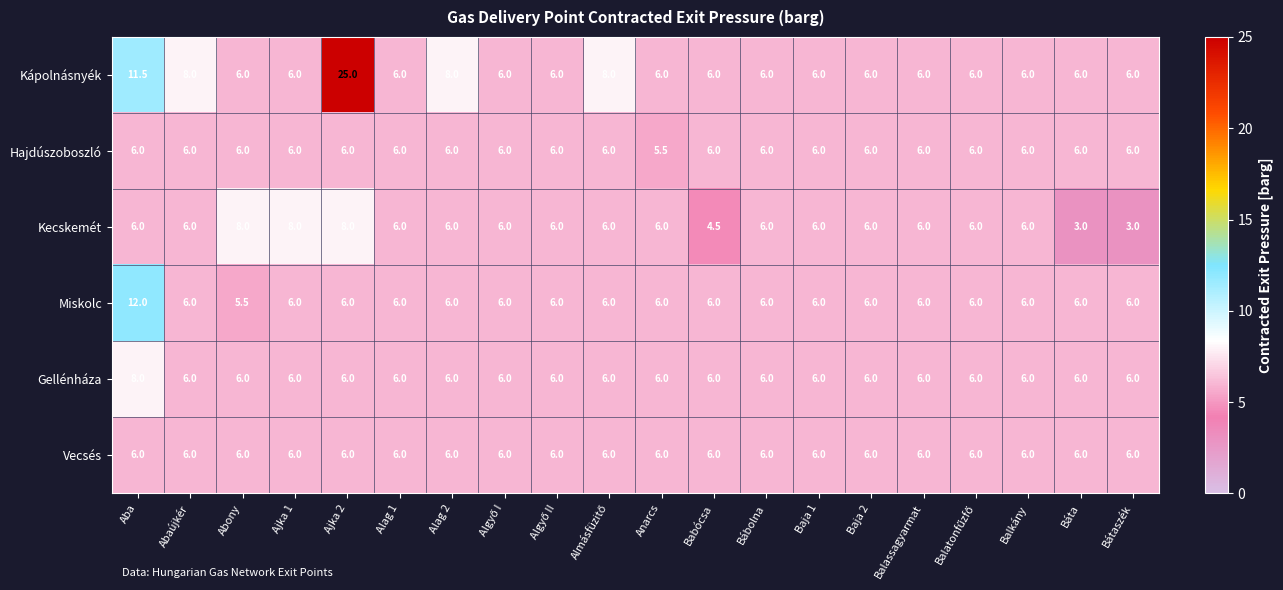

How many Kápolnásnyék values are between 6 and 8?

18